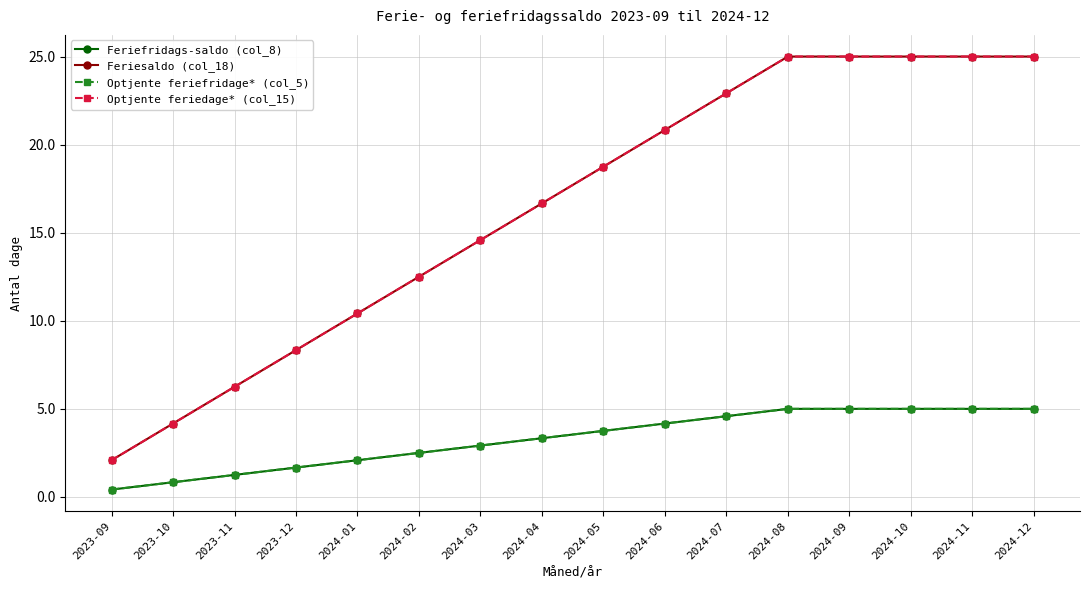

Is this an area chart (filled region under the line)?

No